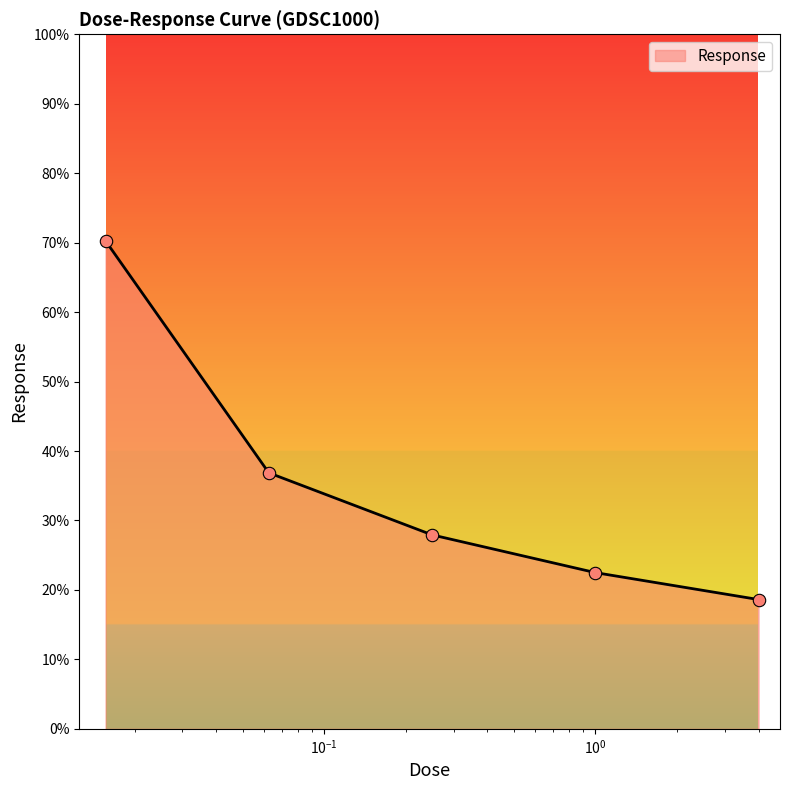

What is the difference between the second highest and second lowest values?

14.4